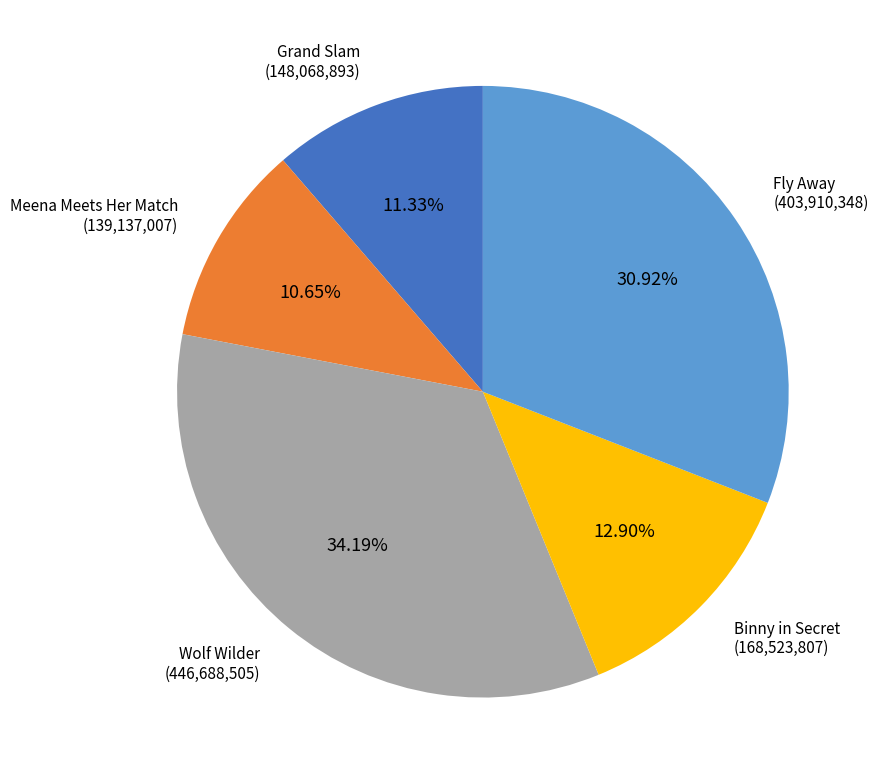

Is the sum of Meena Meets Her Match and Grand Slam greater than half?

No